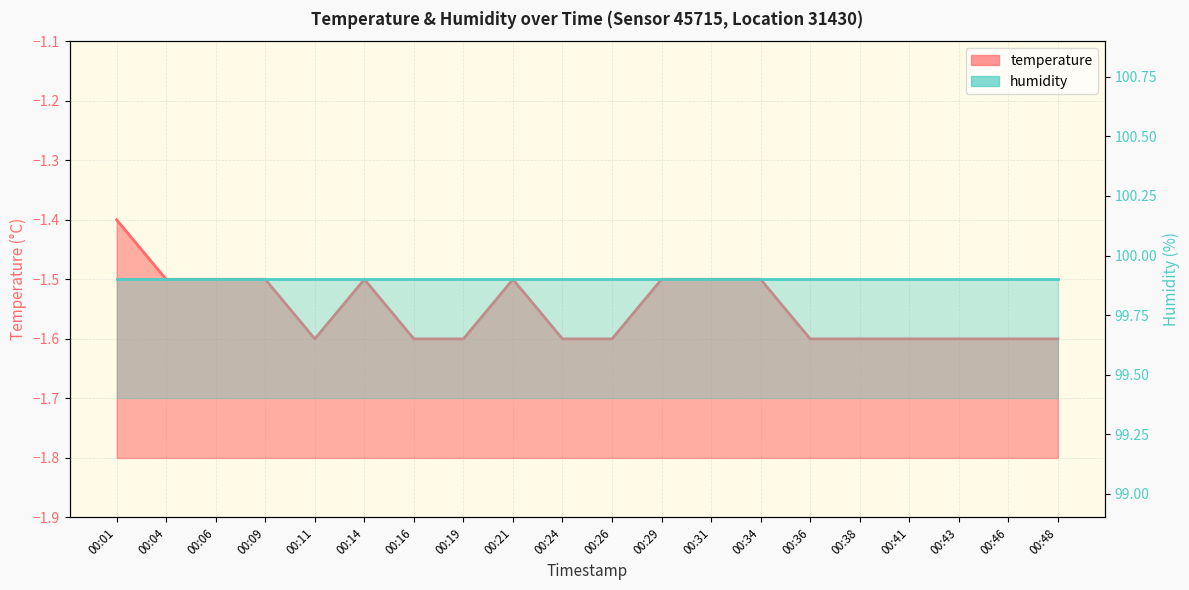

List the labels in order of value, smallest first.

00:11, 00:16, 00:19, 00:24, 00:26, 00:36, 00:38, 00:41, 00:43, 00:46, 00:48, 00:04, 00:06, 00:09, 00:14, 00:21, 00:29, 00:31, 00:34, 00:01